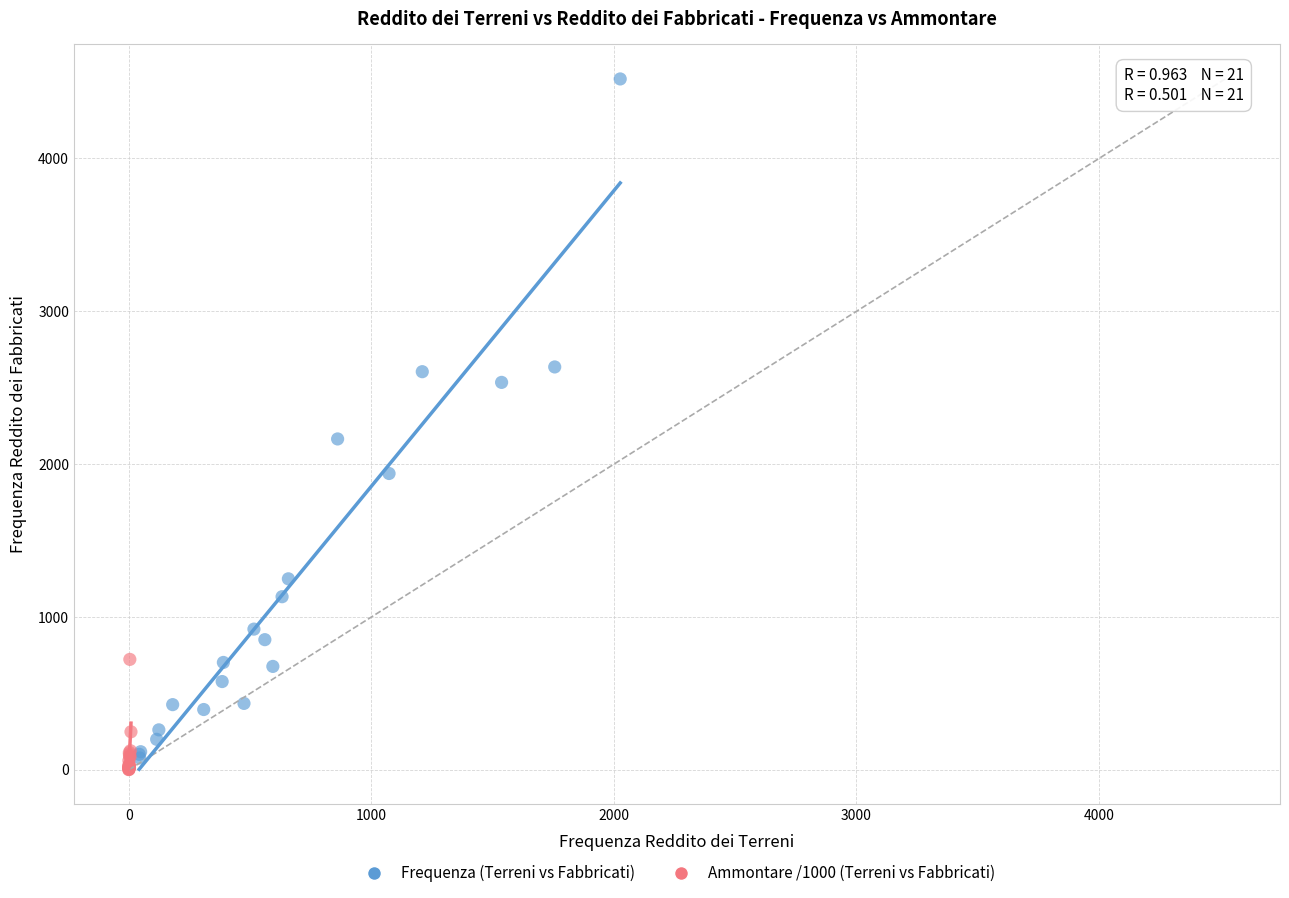

Which series contains the lowest Y value?

Ammontare /1000 (Terreni vs Fabbricati)